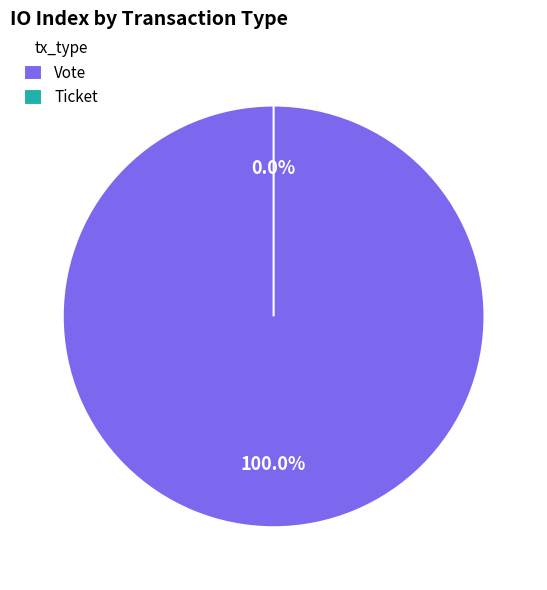

Rank the categories by value from lowest to highest.

Ticket, Vote